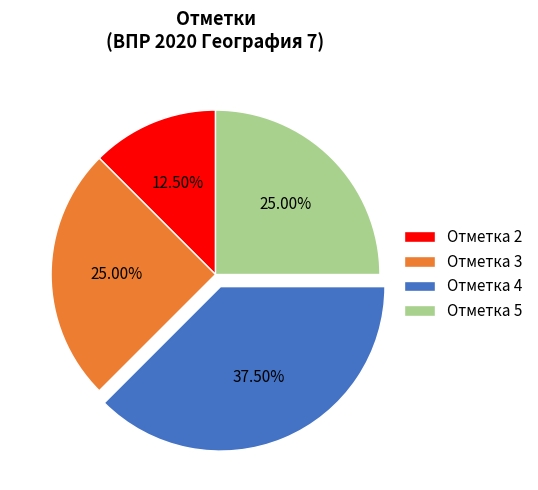

Does Отметка 3 account for over 50% of the chart?

No